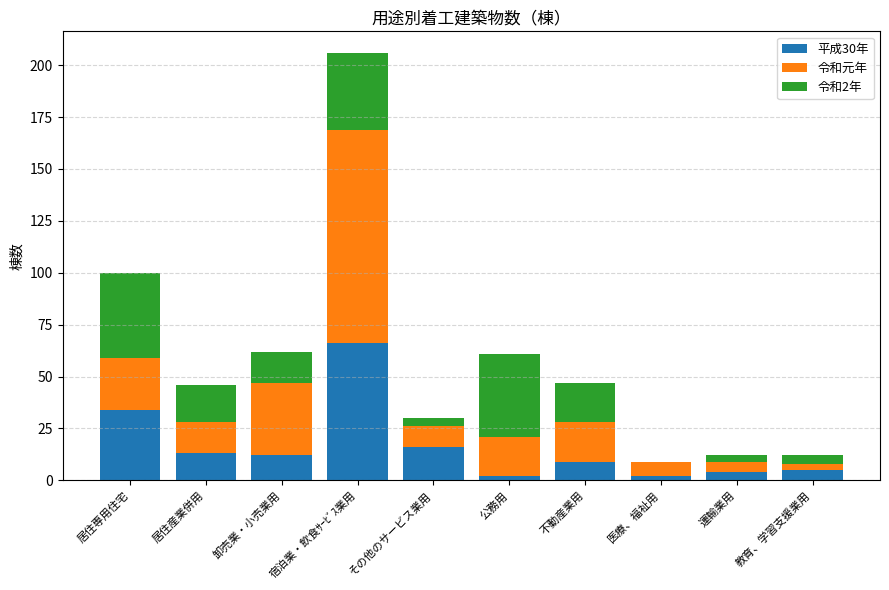

How many series are shown in this chart?

3